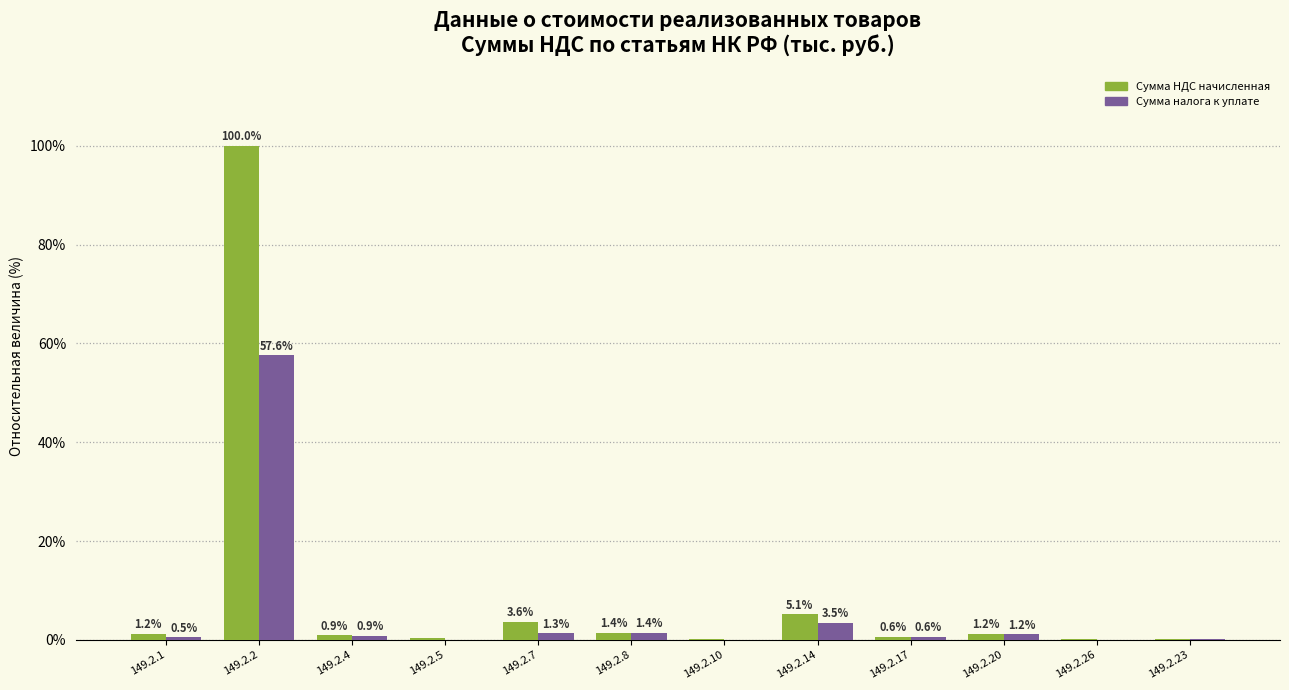

True or false: Сумма НДС начисленная has a value of 149.7 at 149.2.2.

False